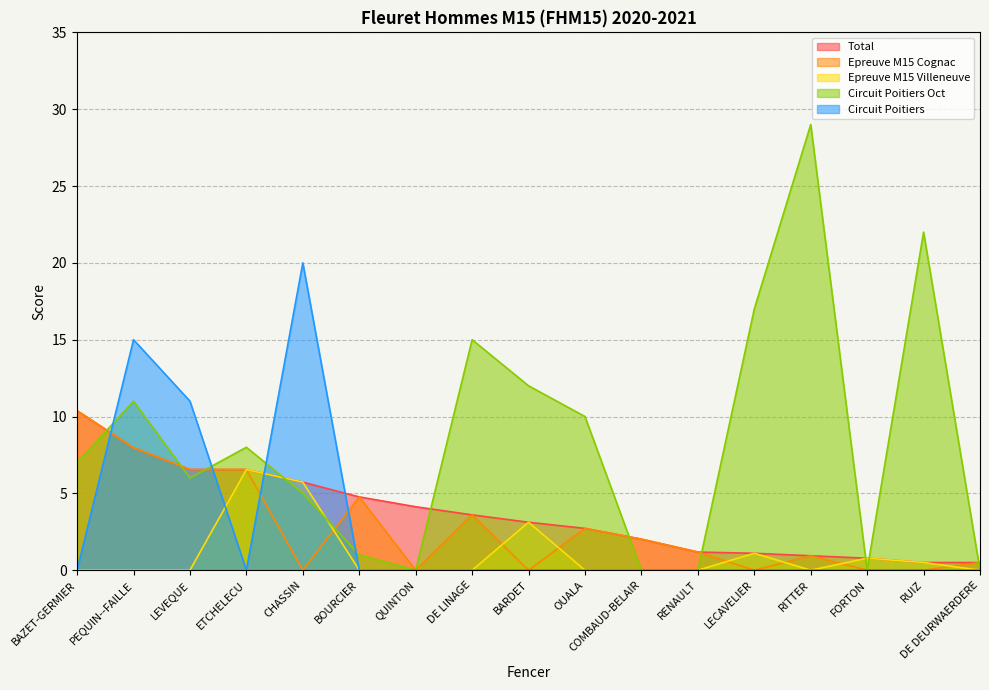

Rank the categories by Circuit Poitiers value from highest to lowest.

CHASSIN, PEQUIN--FAILLE, LEVEQUE, BAZET-GERMIER, ETCHELECU, BOURCIER, QUINTON, DE LINAGE, BARDET, OUALA, COMBAUD-BELAIR, RENAULT, LECAVELIER, RITTER, FORTON, RUIZ, DE DEURWAERDERE